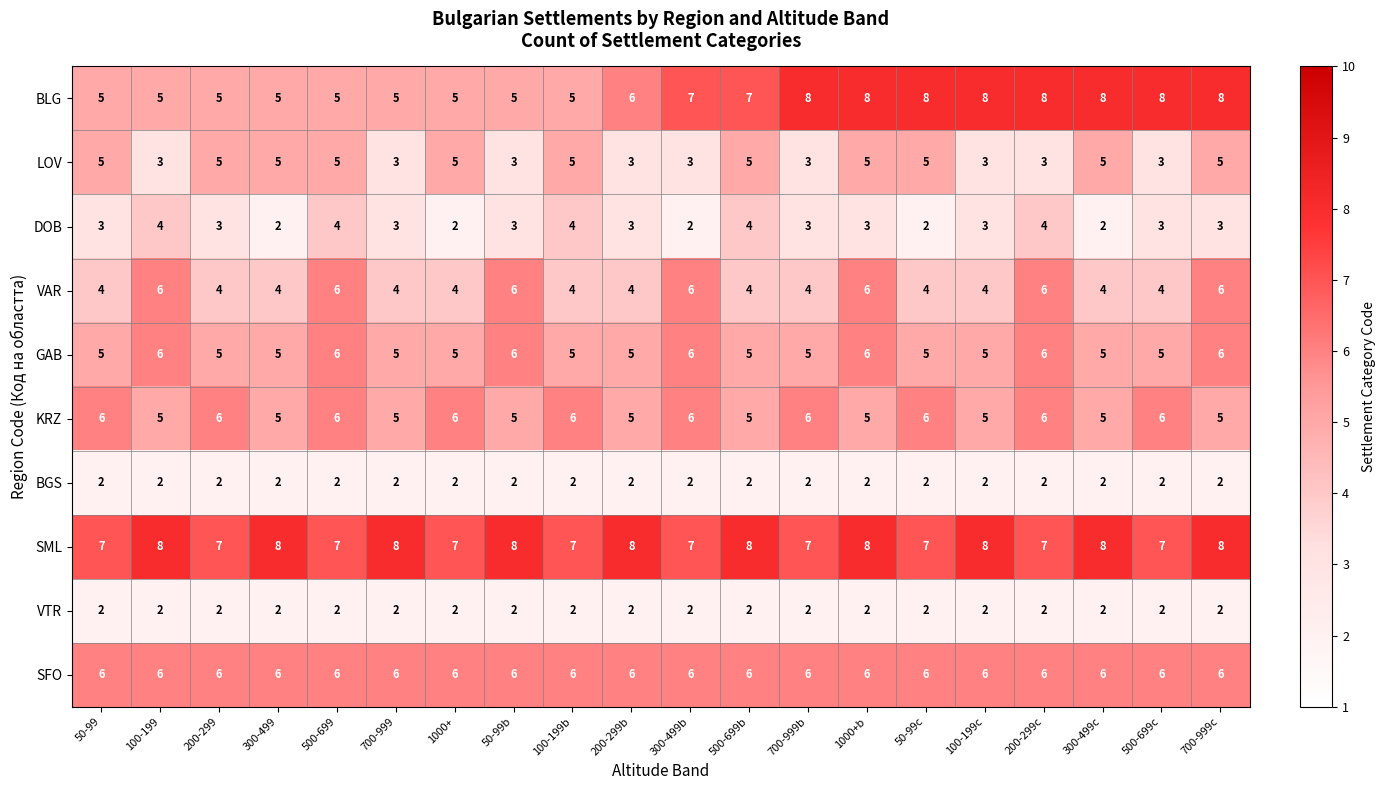

Is it true that GAB equals 2 at 50-99b?

False